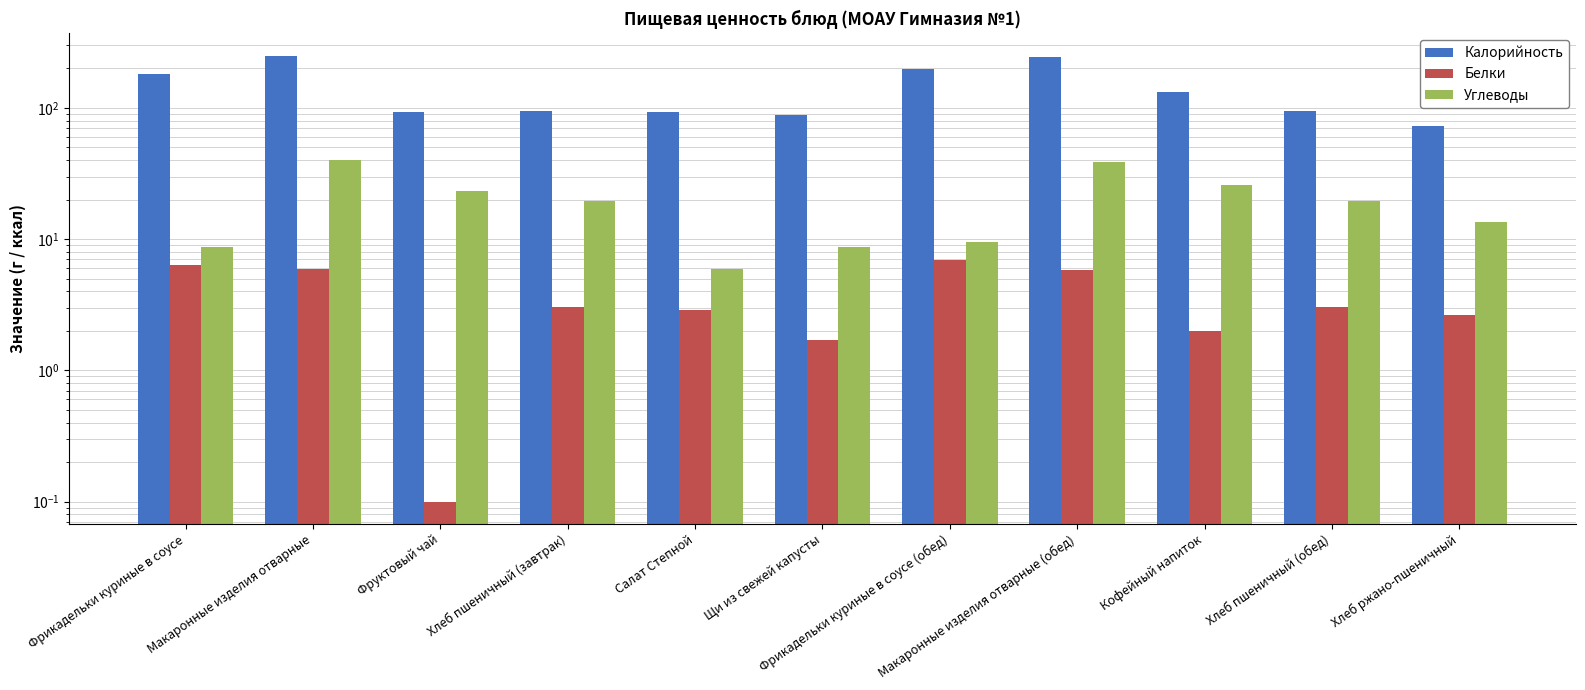

Rank the series by their maximum value, from lowest to highest.

Белки, Углеводы, Калорийность